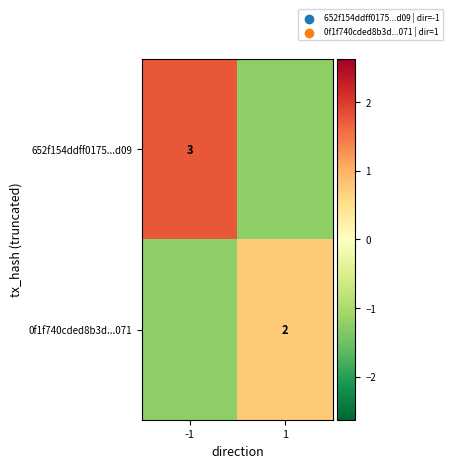

Is it true that 0f1f740cded8b3d...071 equals -1.2 at -1?

True